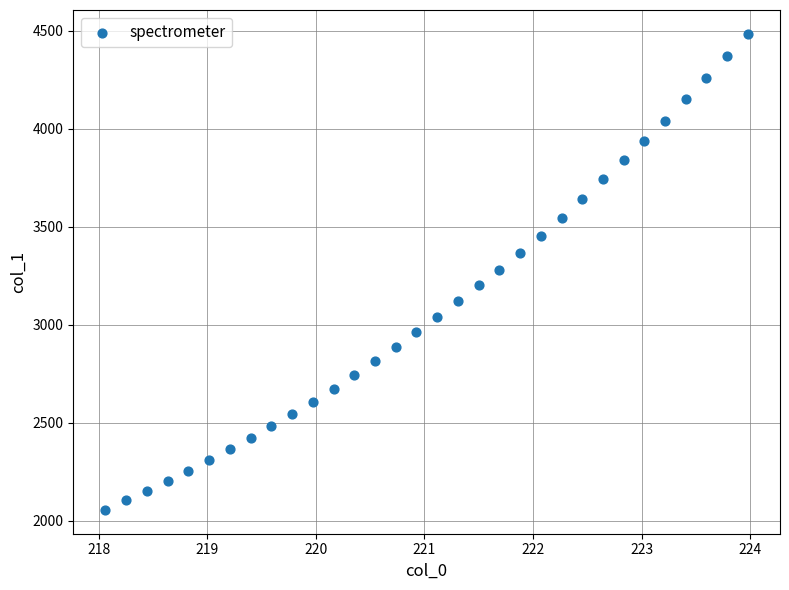

What is the range of X values (max minus min)?

5.9